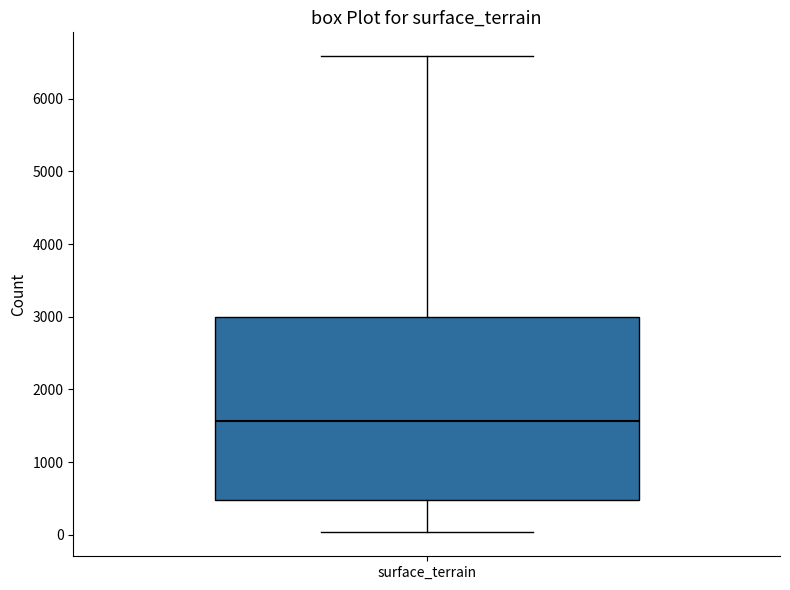

Read this box plot against the y-axis: the position of the median line, the range covered by the box, and the ends of both whiskers. The values are not printed on the chart, so give them approximately, as read against the axis.

median 1600, box 500 to 3000, whiskers 0 to 6600